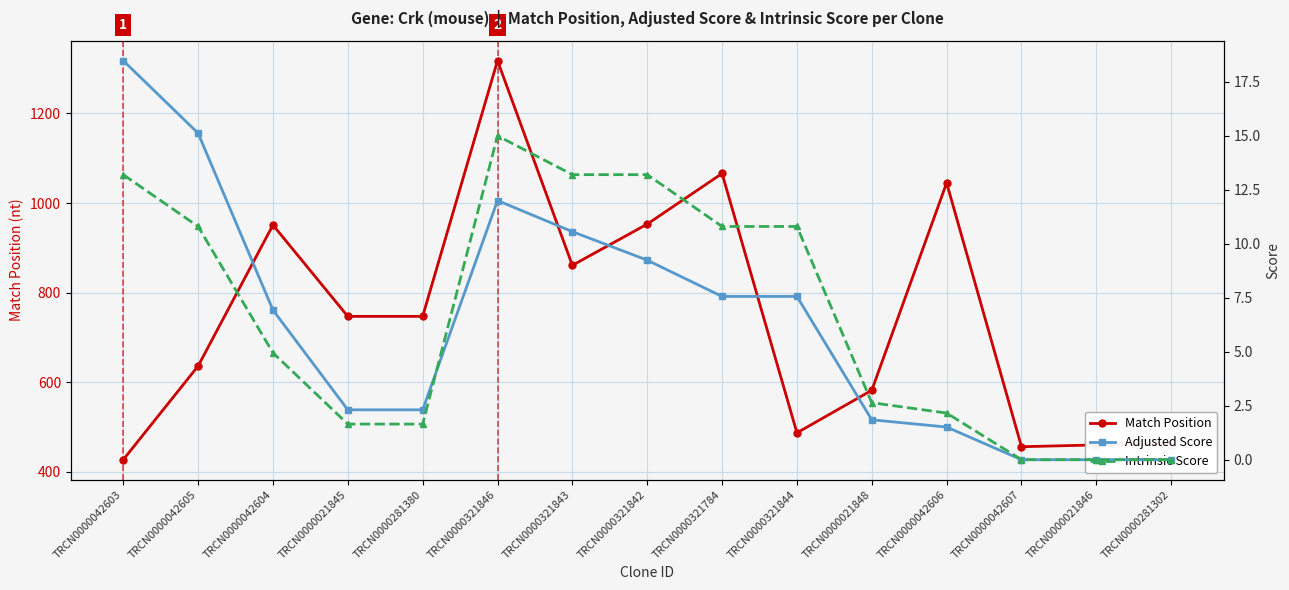

What is the sum of the Adjusted Score values at TRCN0000021848 and TRCN0000321842?

11.1